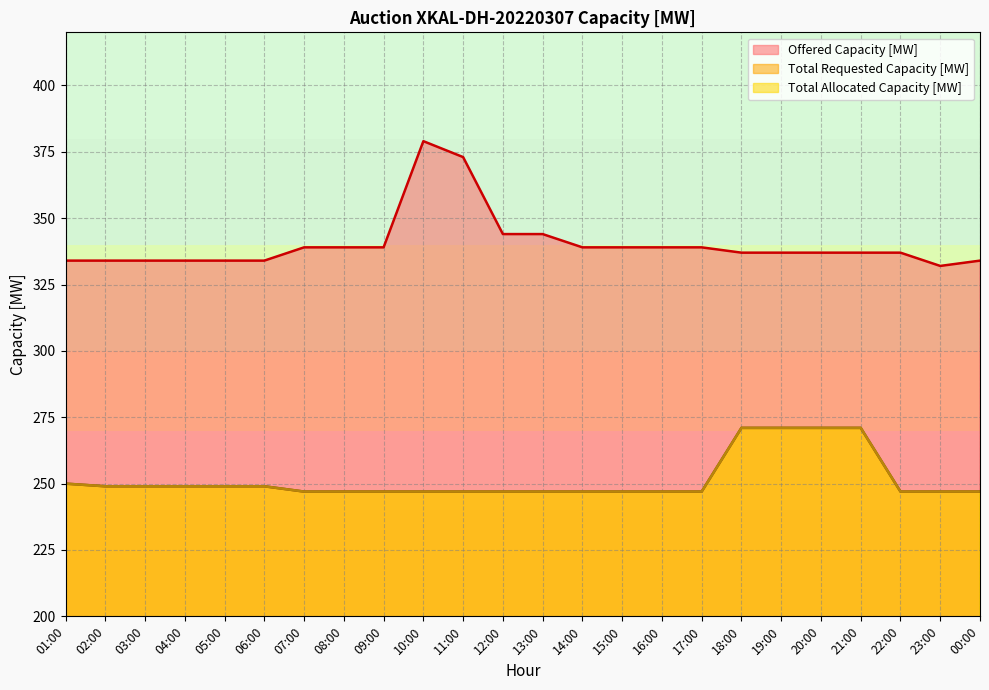

True or false: Total Requested Capacity [MW] and Offered Capacity [MW] intersect in this chart.

False